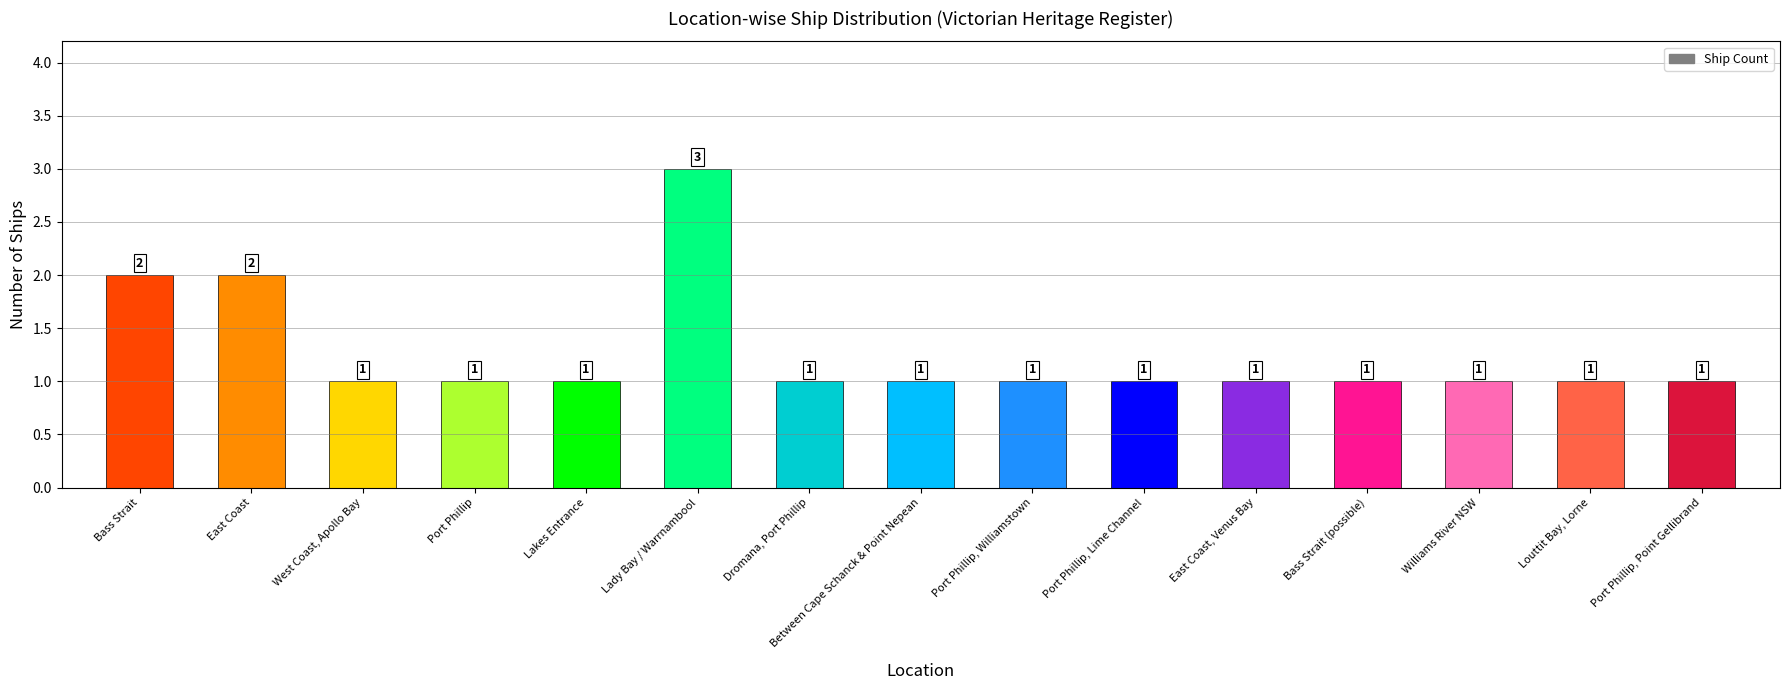

Is it true that the value at Bass Strait (possible) is 0?

False